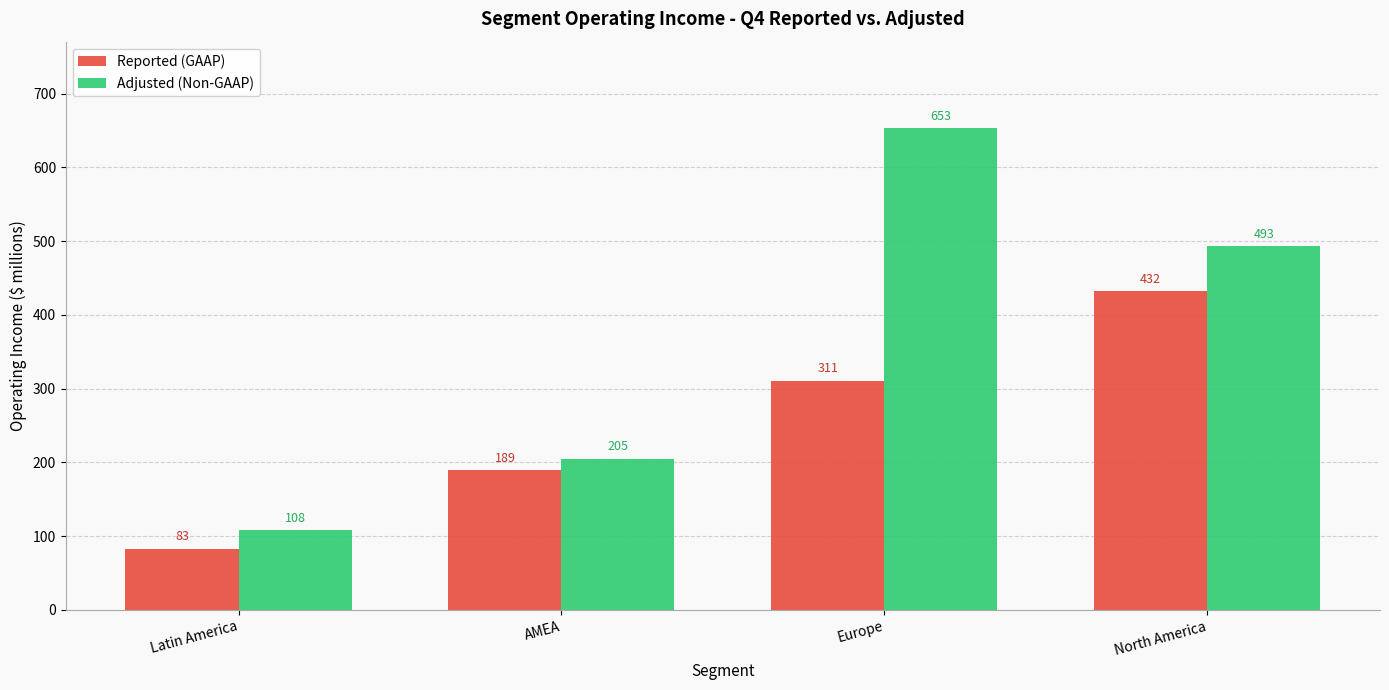

Which series has the widest spread of values?

Adjusted (Non-GAAP)